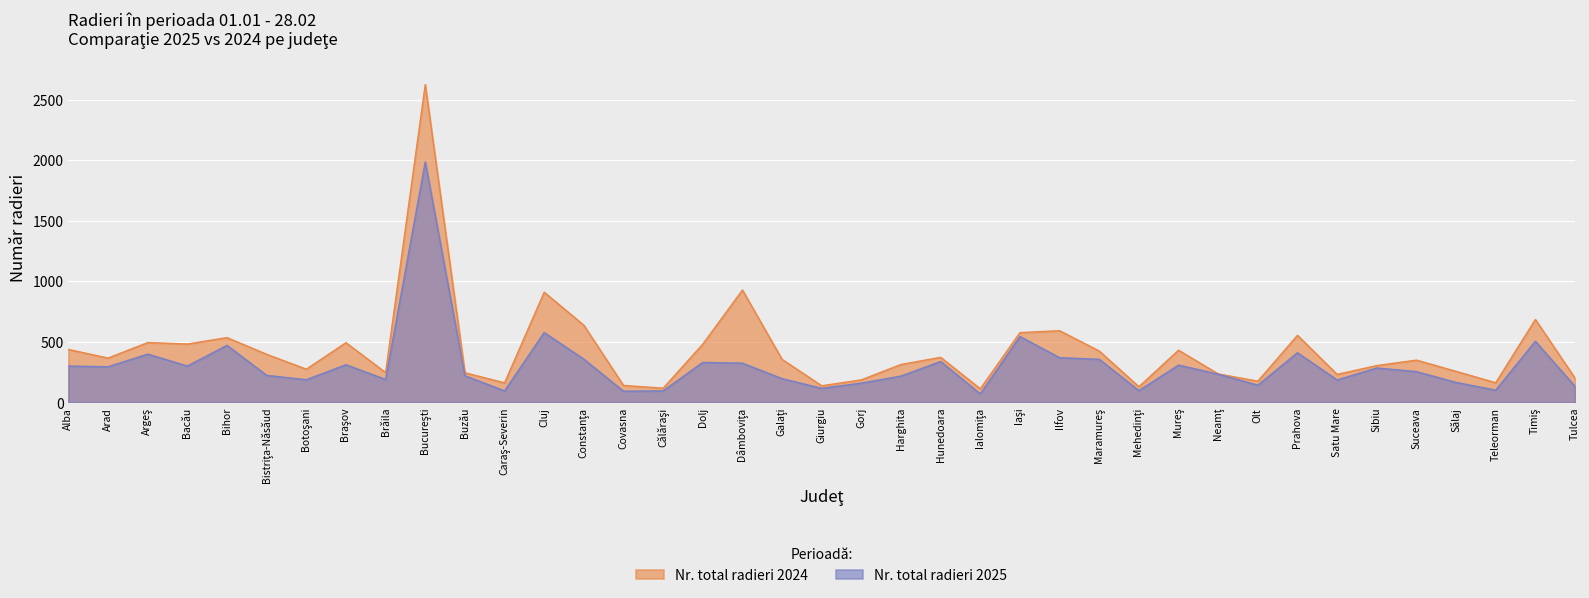

Rank the categories by Nr. total radieri 2024 value from highest to lowest.

Bucureşti, Dâmboviţa, Cluj, Timiş, Constanţa, Ilfov, Iaşi, Prahova, Bihor, Argeş, Braşov, Bacău, Dolj, Alba, Mureş, Maramureş, Bistriţa-Năsăud, Hunedoara, Arad, Galaţi, Suceava, Harghita, Sibiu, Botoşani, Sălaj, Brăila, Buzău, Neamţ, Satu Mare, Tulcea, Gorj, Olt, Teleorman, Caraş-Severin, Covasna, Giurgiu, Mehedinţi, Călăraşi, Ialomiţa